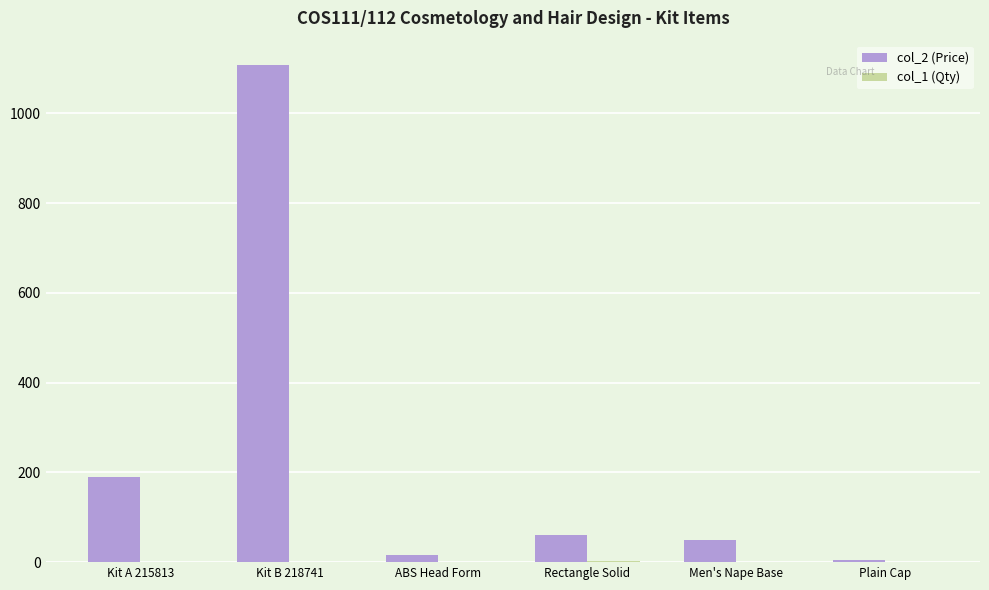

At which label does col_2 (Price) reach its peak?

Kit B 218741